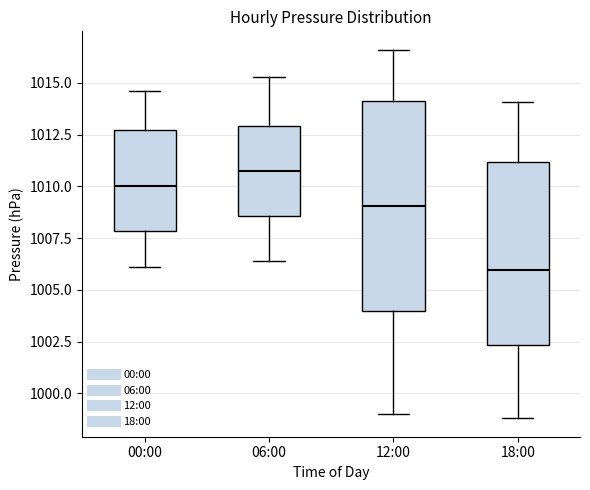

Where does the upper whisker of the box for 00:00 end on the y-axis? The values are not printed on the chart, so give them approximately, as read against the axis.

1014.5